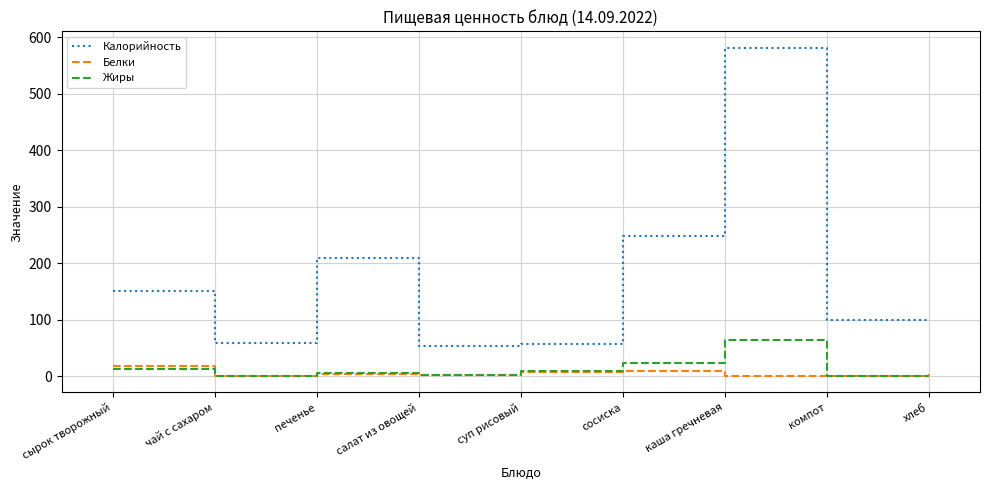

The Жиры series shows 0.0 at компот. True or false?

True